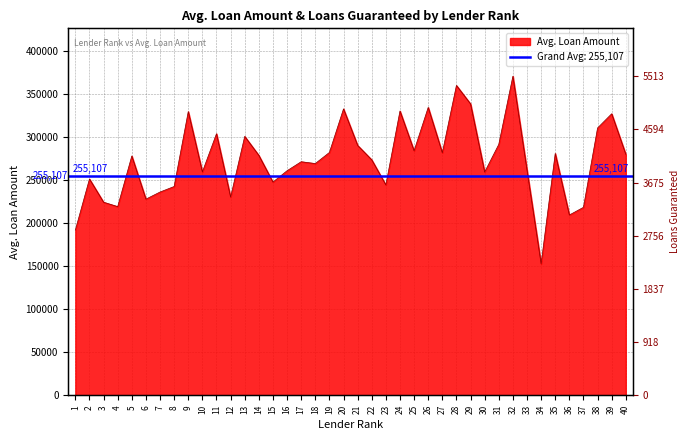

Count the number of categories in the chart.

40